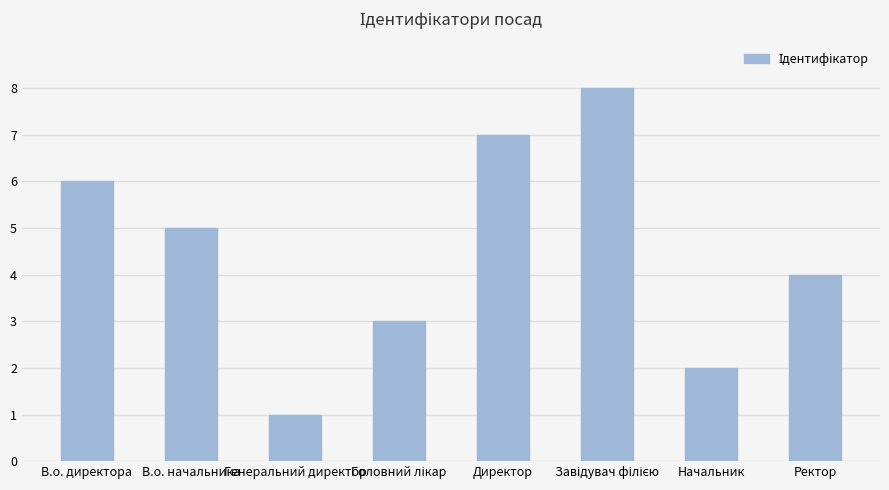

What is the value of the 7th bar from the left?

2